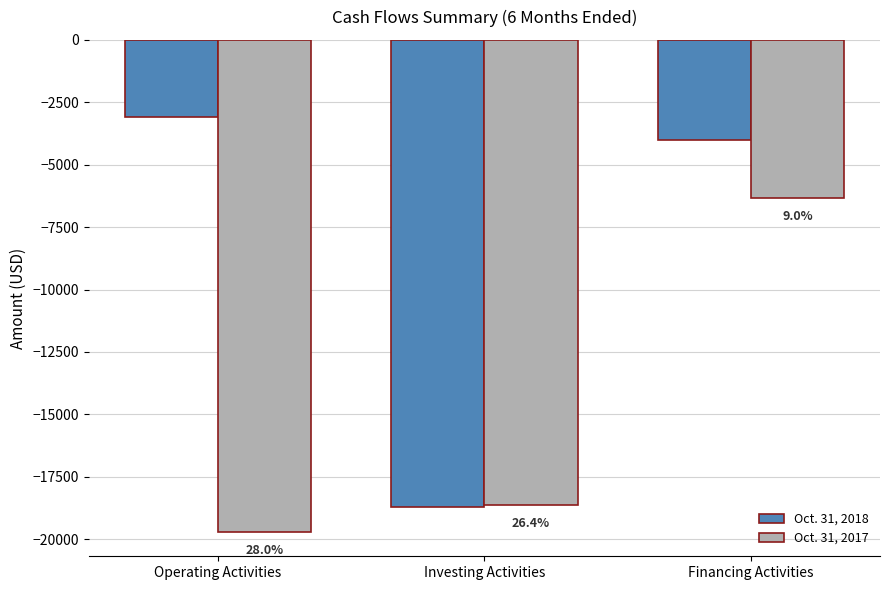

What is the difference between the Oct. 31, 2017 values at Operating Activities and Investing Activities?

1086